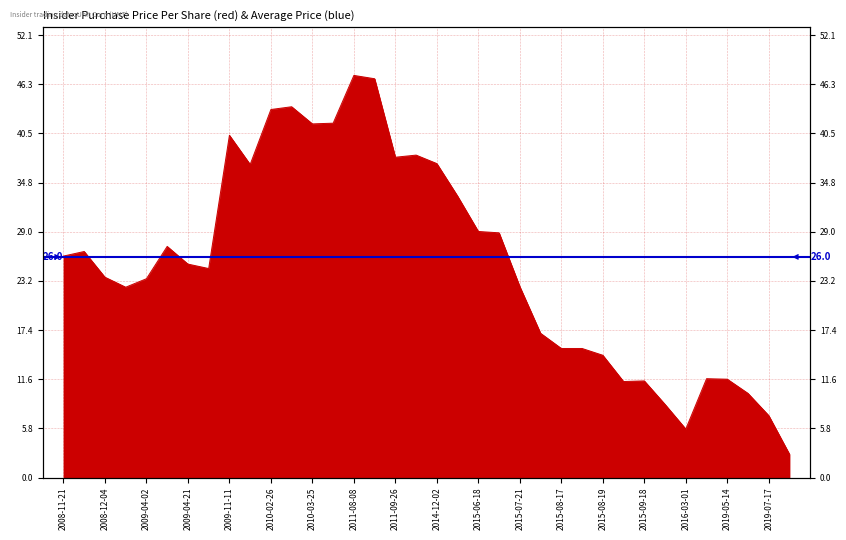

What is the change in value from 2008-11-21 to 2010-03-30?

+15.7